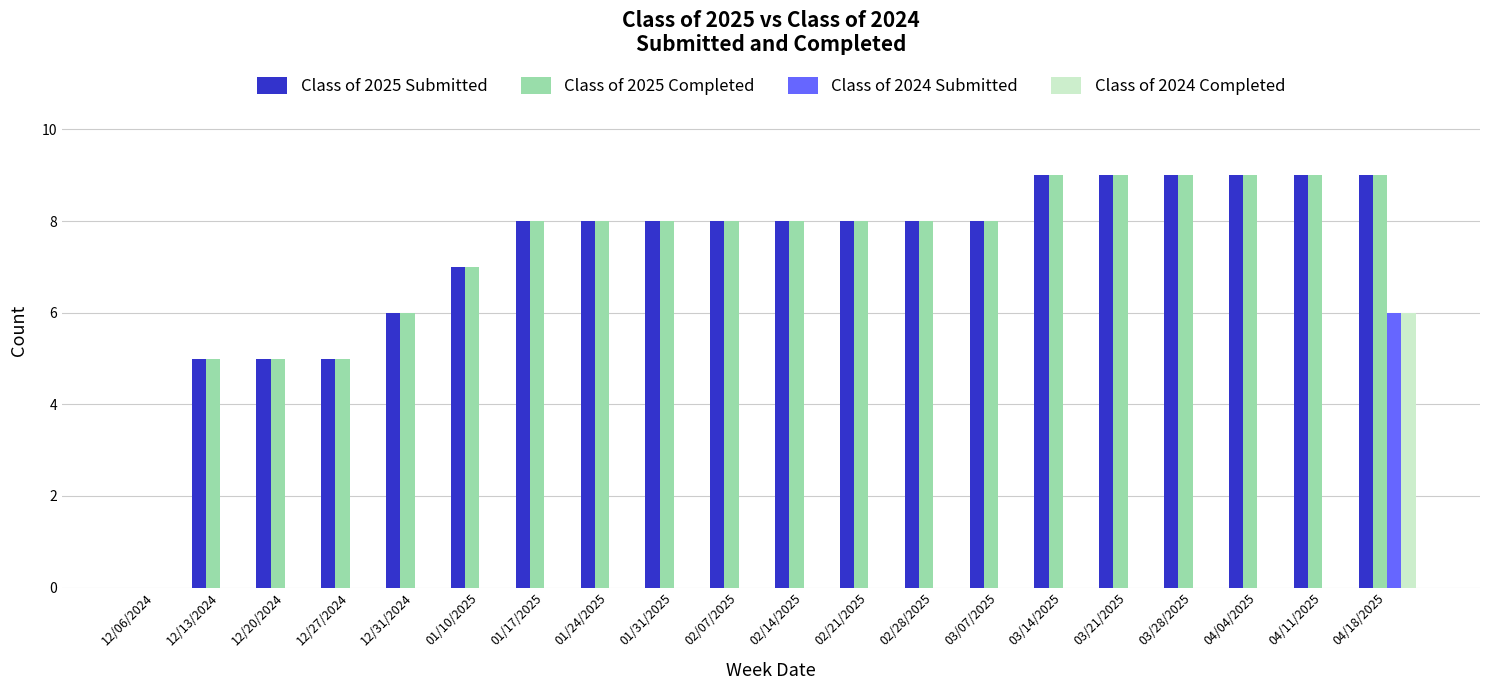

How many groups of bars are there?

20